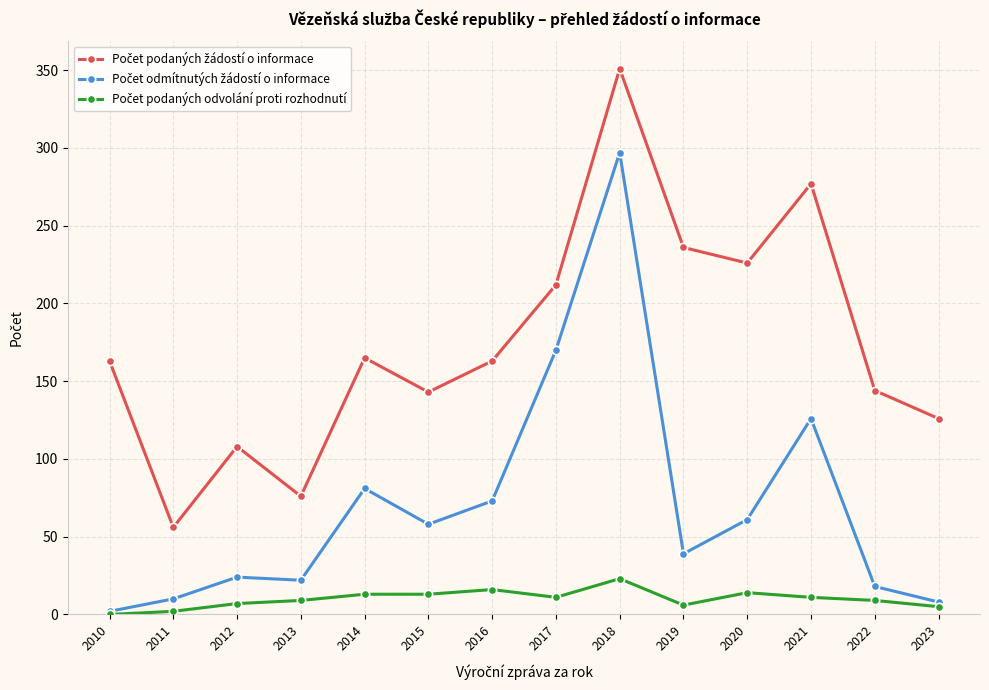

At which category is the sum across all series the highest?

2018